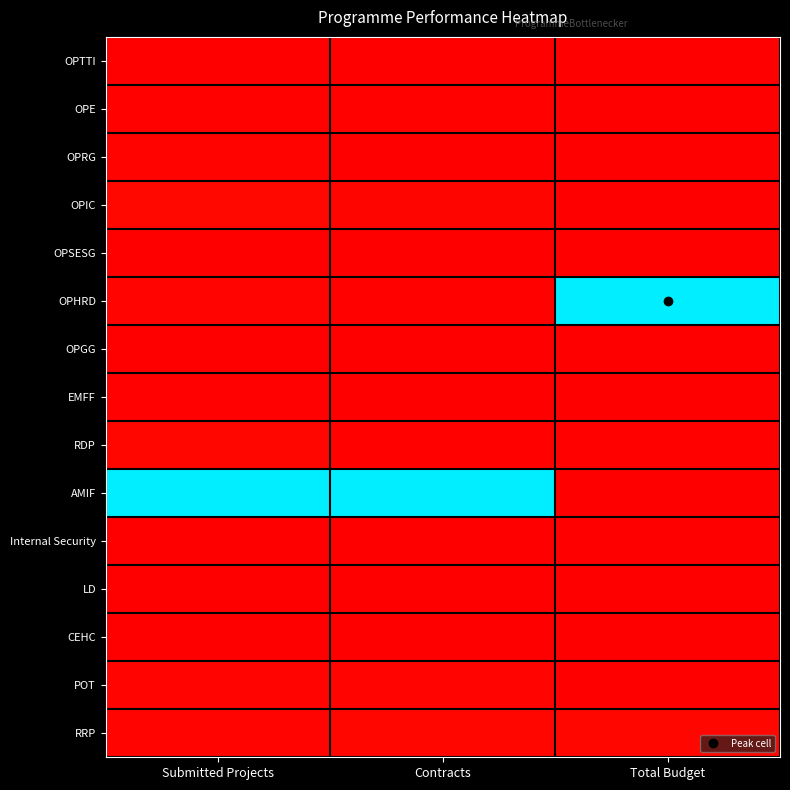

What is the difference between the highest and lowest values at Submitted Projects?

1.0